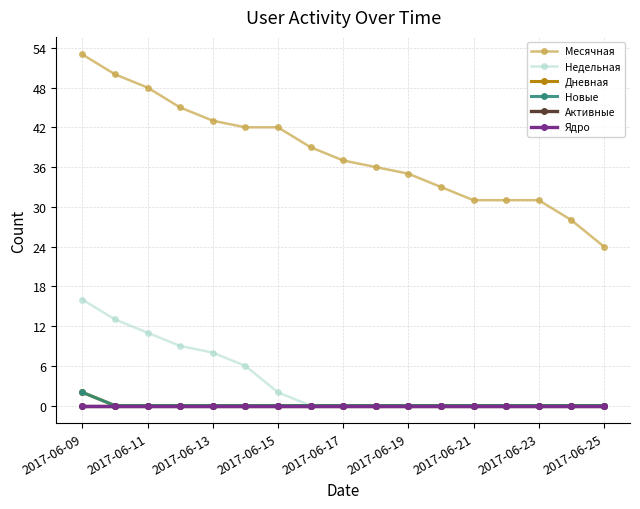

Does the chart have visible grid lines?

Yes